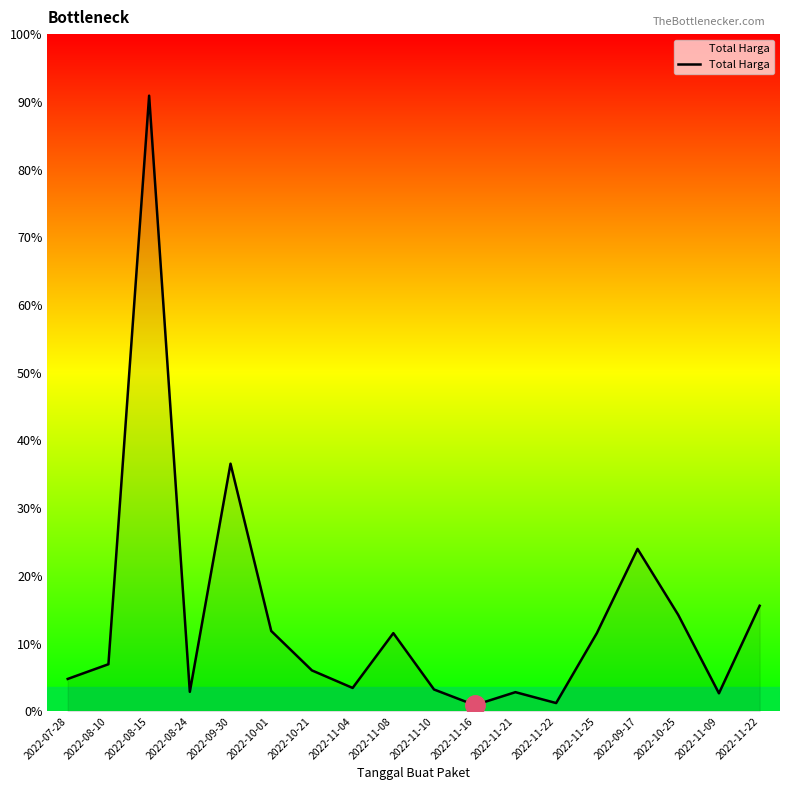

List the labels in order of value, largest first.

2022-08-15, 2022-09-30, 2022-09-17, 2022-11-22, 2022-10-25, 2022-10-01, 2022-11-08, 2022-11-25, 2022-08-10, 2022-10-21, 2022-07-28, 2022-11-04, 2022-11-10, 2022-08-24, 2022-11-21, 2022-11-09, 2022-11-22, 2022-11-16